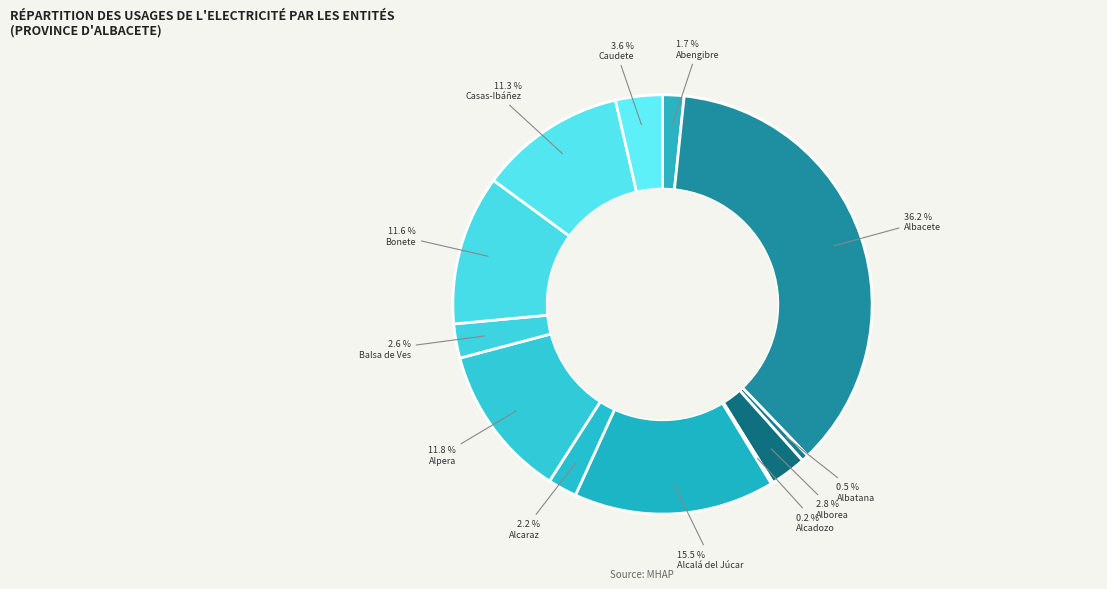

Rank the categories by value from lowest to highest.

Alcadozo, Albatana, Abengibre, Alcaraz, Balsa de Ves, Alborea, Caudete, Casas-Ibáñez, Bonete, Alpera, Alcalá del Júcar, Albacete